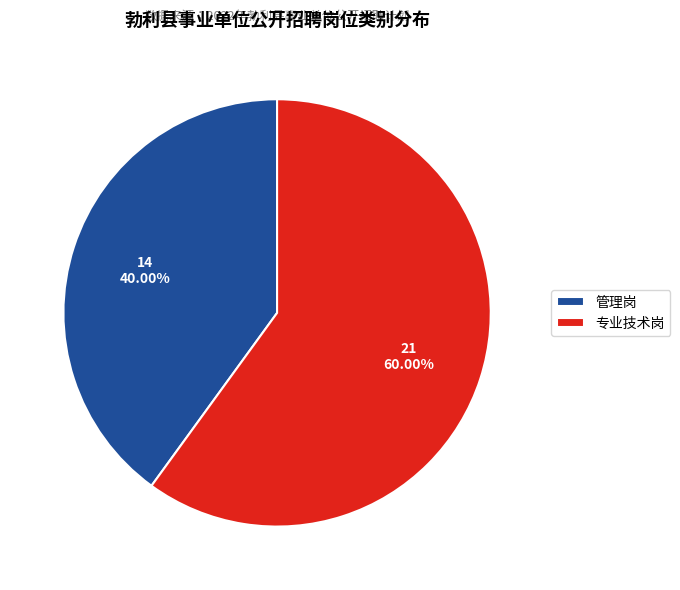

Which slice is the smallest?

管理岗